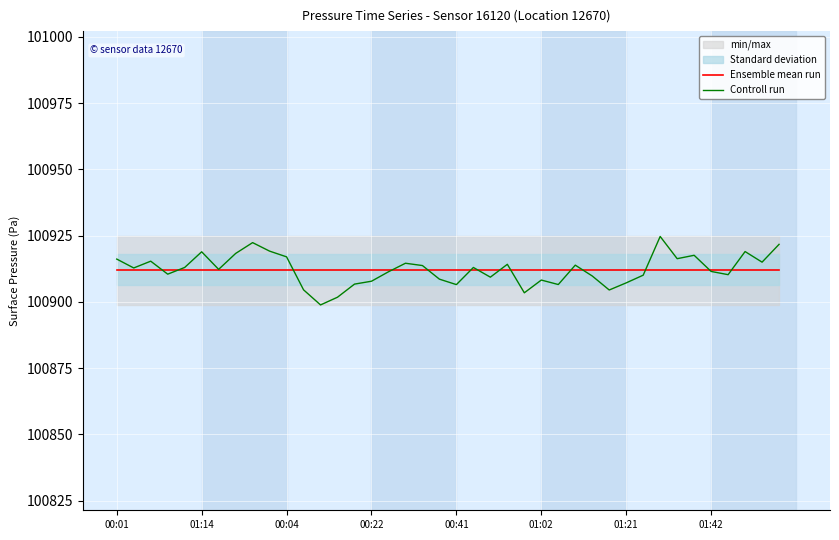

How many intersections are there between Controll run and Ensemble mean run?

14